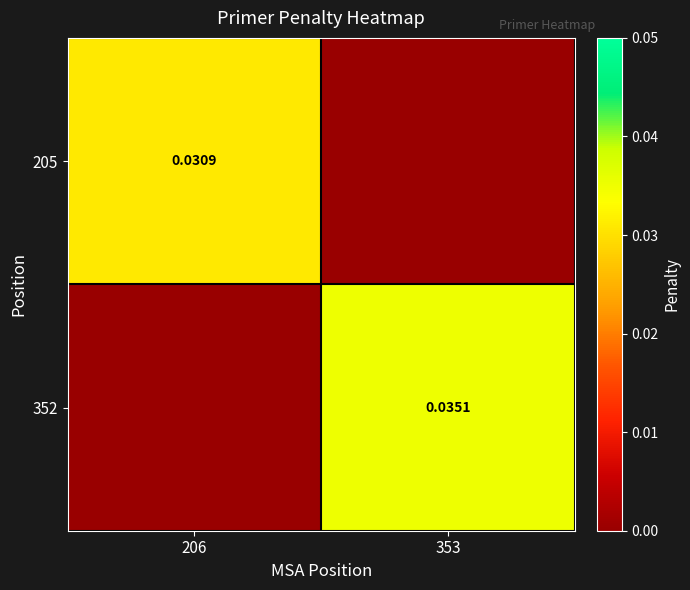

Which label corresponds to the largest value in the chart?

353